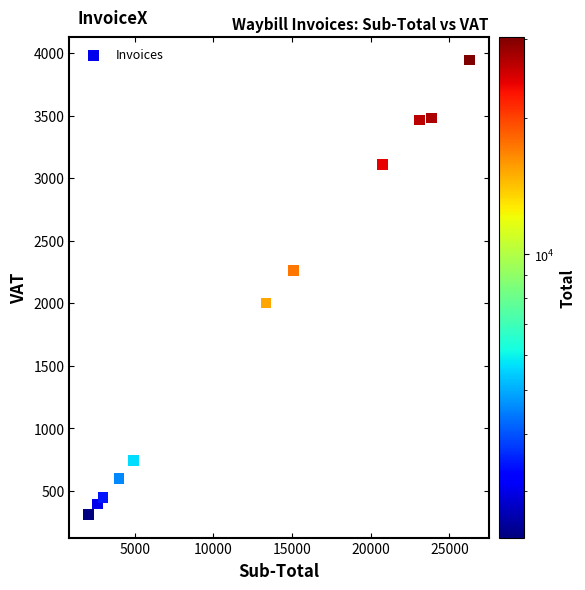

What is the average Y value?

1886.5